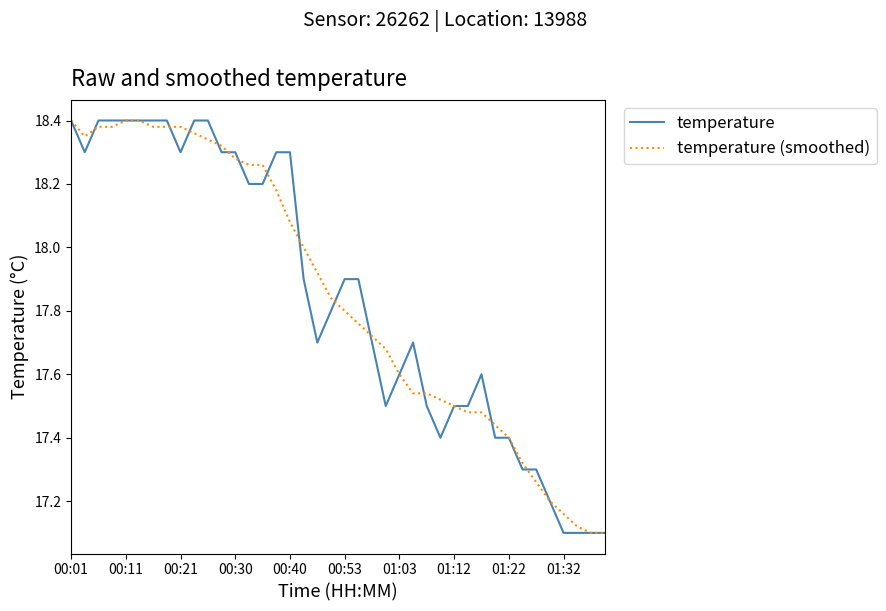

At how many categories does at least one series exceed 17?

40